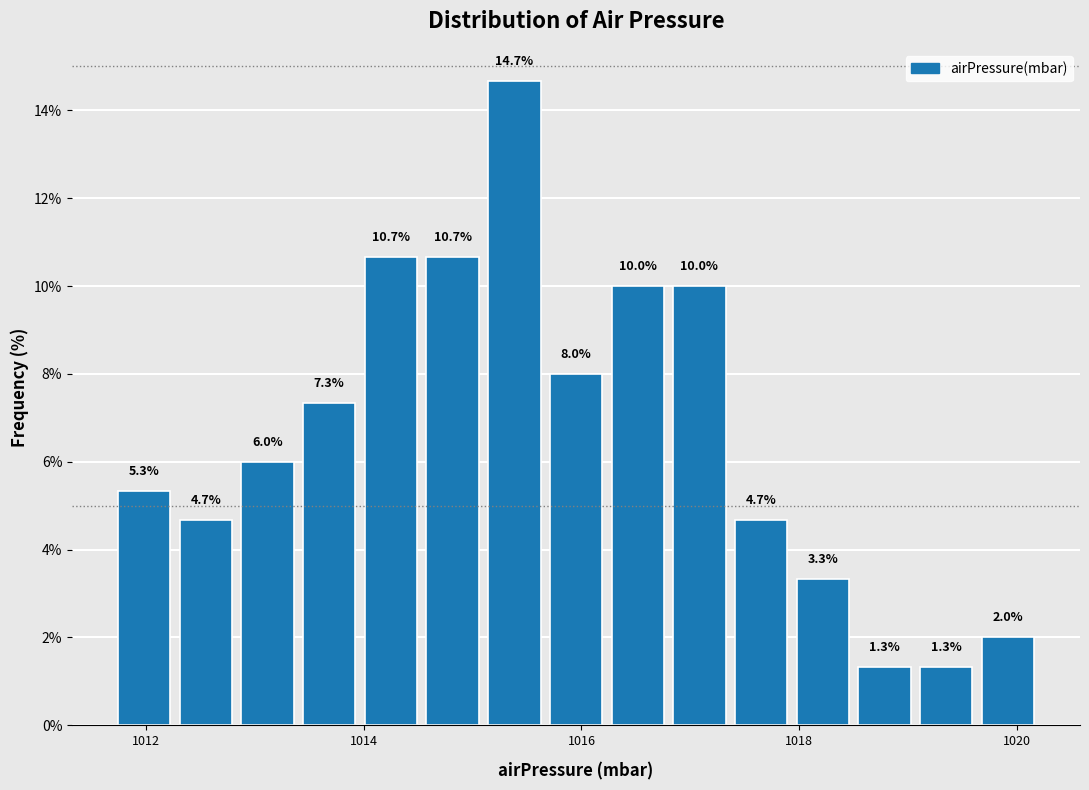

Around what value on the x-axis is the tallest bar? Give the approximate position of its centre, as read against the axis.

1015.4